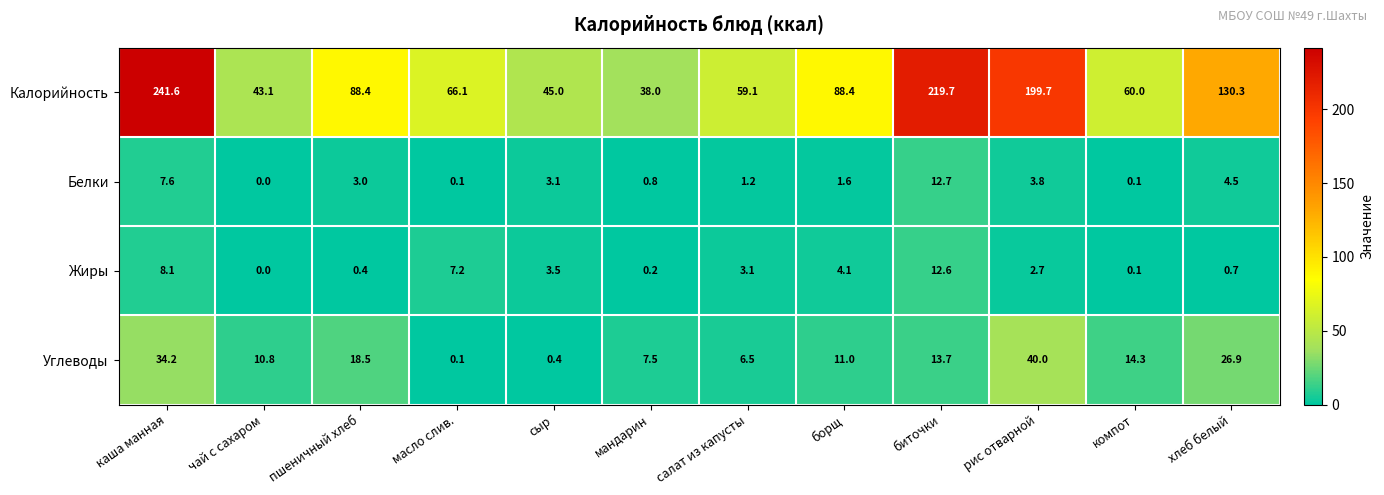

What value does the Углеводы series have at хлеб белый?

26.9